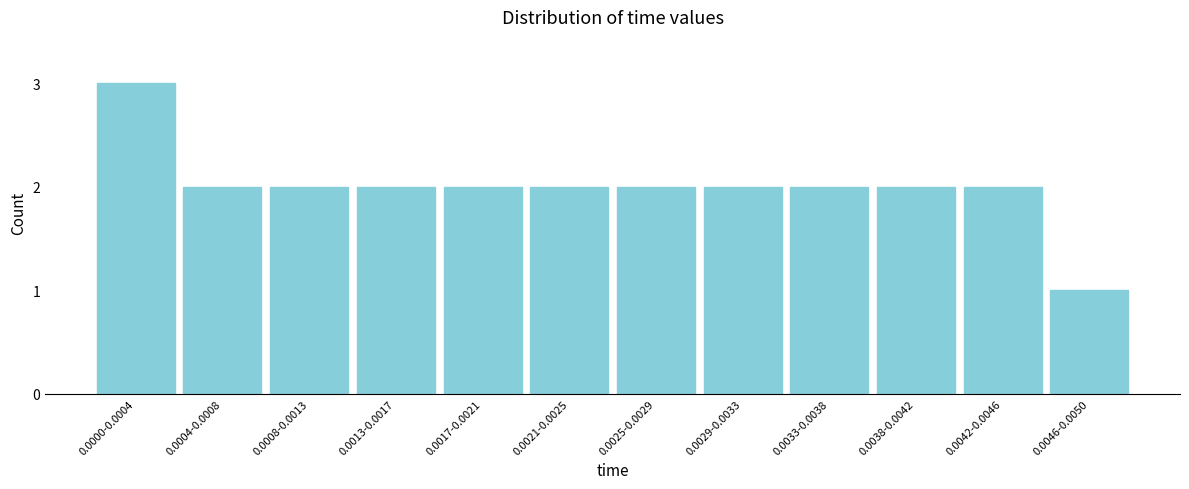

Reading left to right, what are all the values shown in this chart?

0.0000-0.0004=3	0.0004-0.0008=2	0.0008-0.0013=2	0.0013-0.0017=2	0.0017-0.0021=2	0.0021-0.0025=2	0.0025-0.0029=2	0.0029-0.0033=2	0.0033-0.0038=2	0.0038-0.0042=2	0.0042-0.0046=2	0.0046-0.0050=1